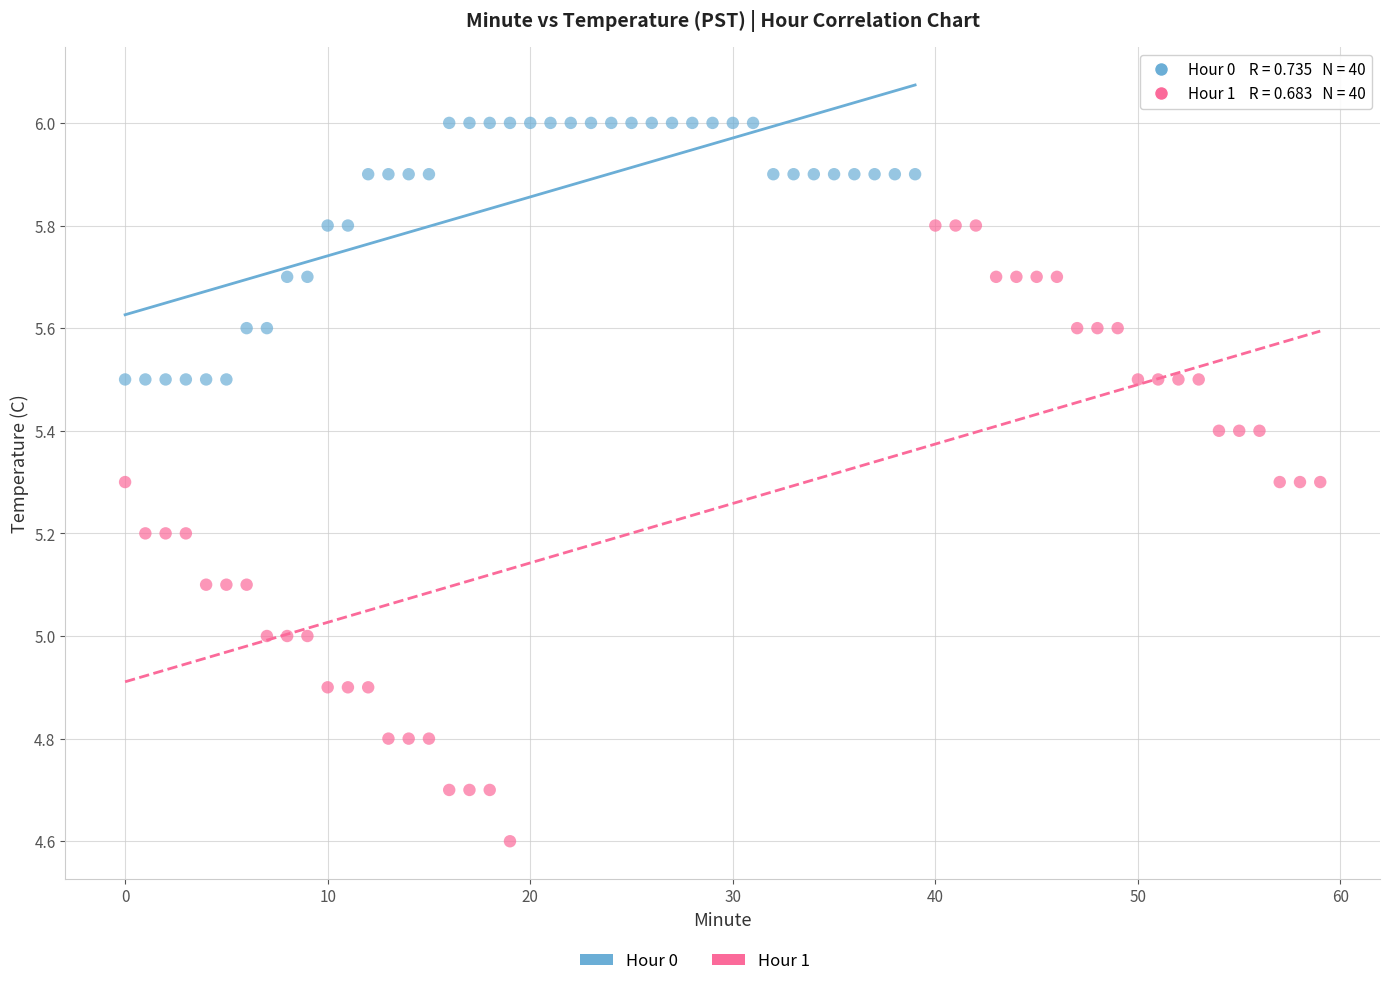

Which series has the widest spread of Y values?

Hour 1